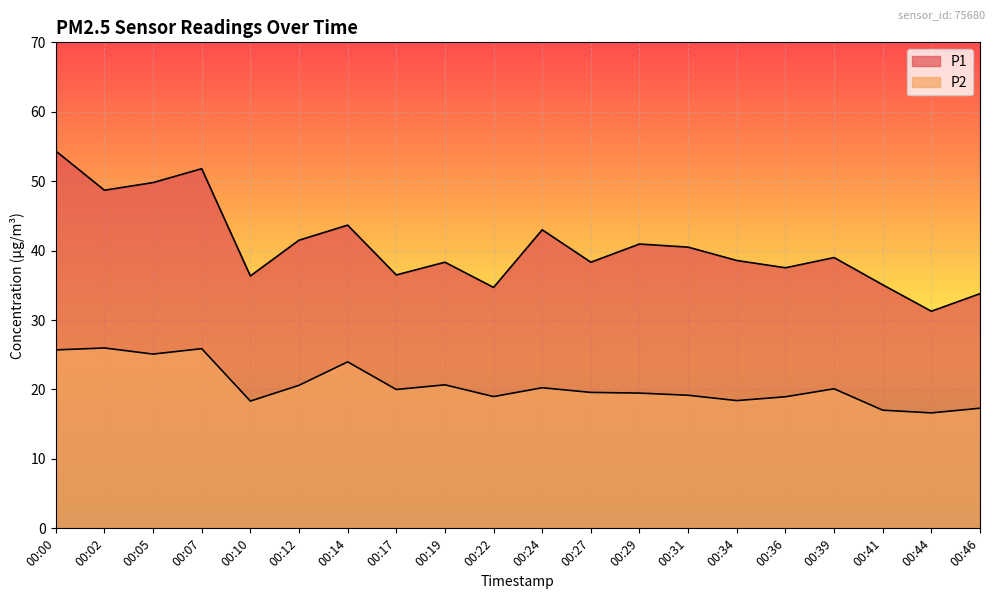

What are all the series names shown in the legend?

P1, P2